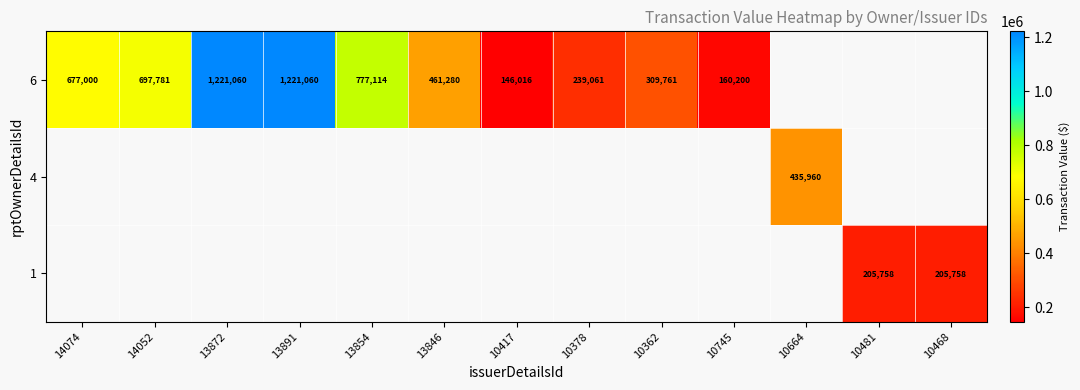

The 4 series shows 435960 at 10664. True or false?

True